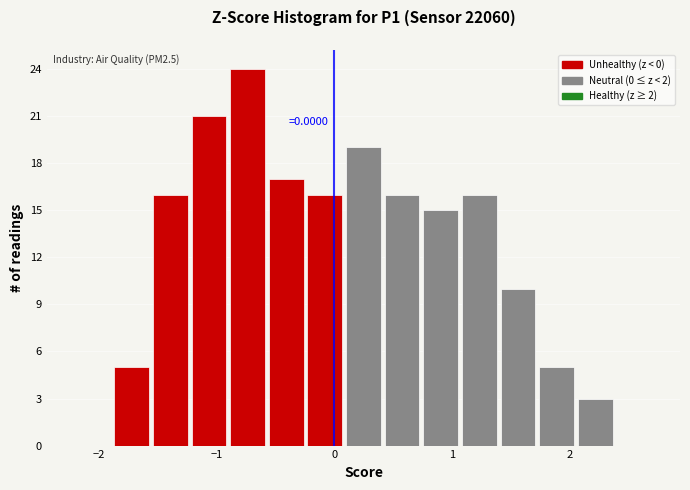

Around what value on the x-axis is the tallest bar? Give the approximate position of its centre, as read against the axis.

-0.7